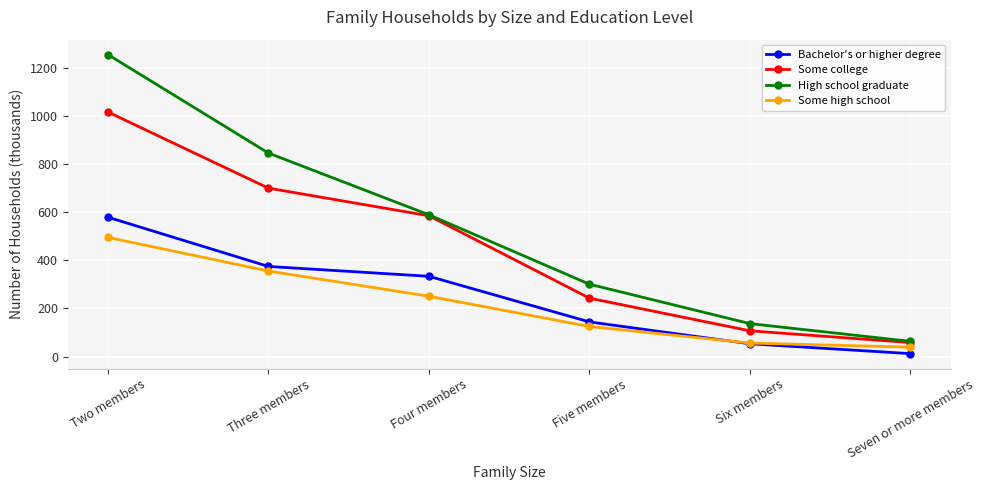

Reading left to right, what are all the values shown in this chart?

Bachelor's or higher degree: Two members=580	Three members=375	Four members=334	Five members=144	Six members=53	Seven or more members=12
Some college: Two members=1018	Three members=701	Four members=586	Five members=243	Six members=107	Seven or more members=58
High school graduate: Two members=1257	Three members=847	Four members=590	Five members=301	Six members=137	Seven or more members=63
Some high school: Two members=496	Three members=356	Four members=251	Five members=125	Six members=56	Seven or more members=39